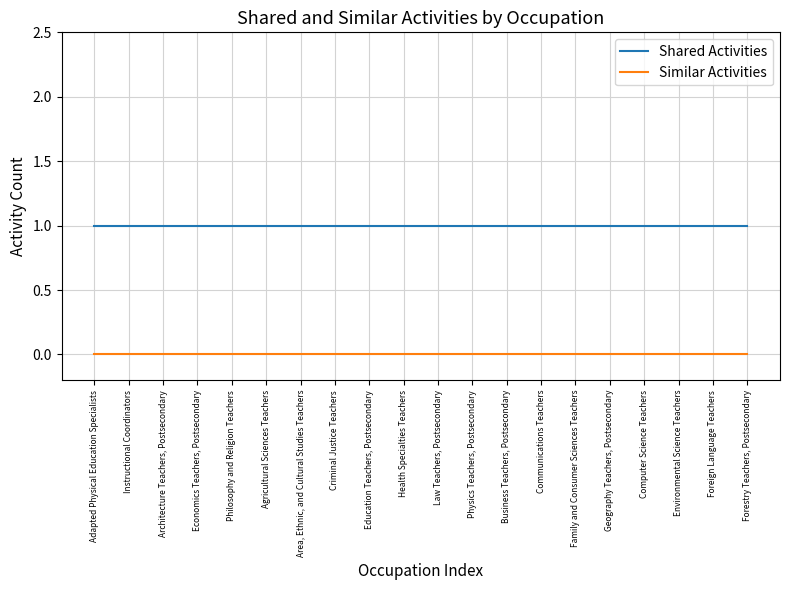

Is the value of Similar Activities at Foreign Language Teachers greater than the value of Shared Activities at Environmental Science Teachers?

No